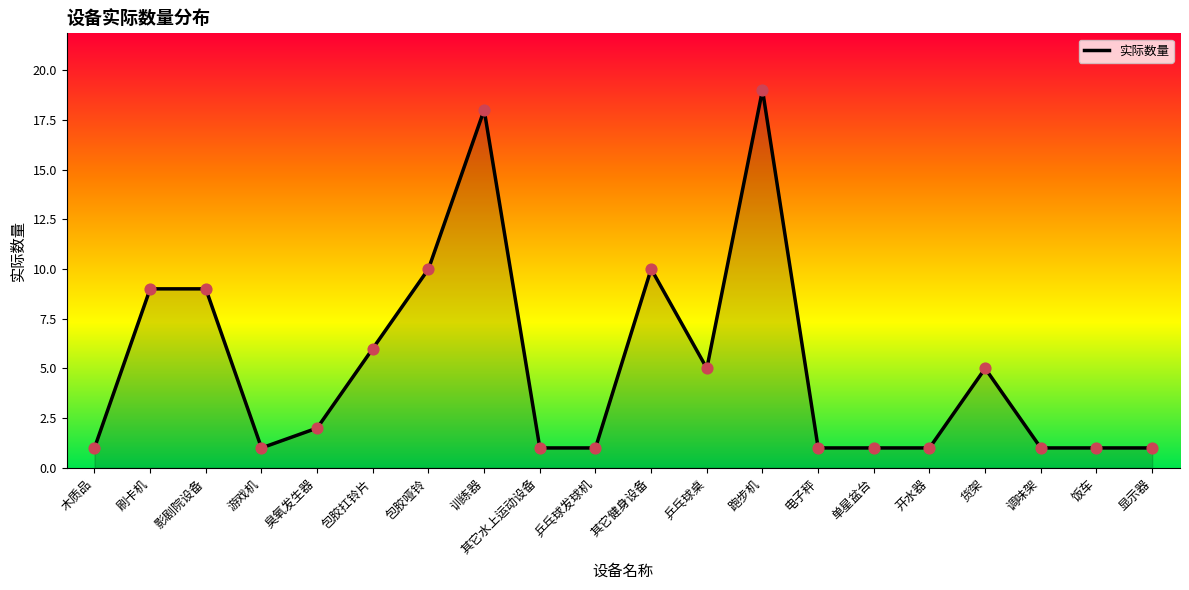

What is the change in value from 电子秤 to 货架?

+4